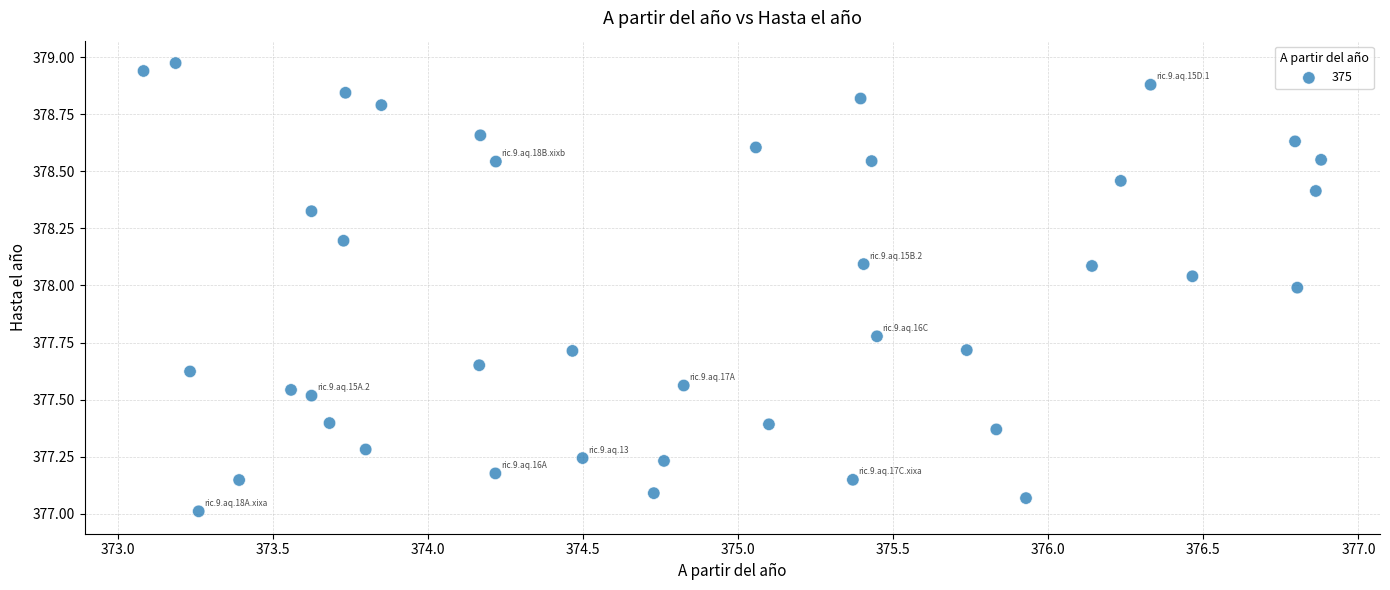

What is the range of Y values (max minus min)?

2.0